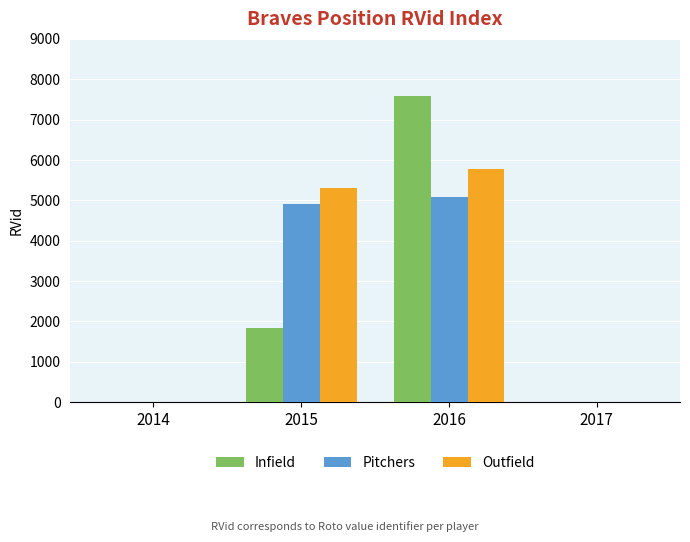

At which category is the sum across all series the highest?

2016